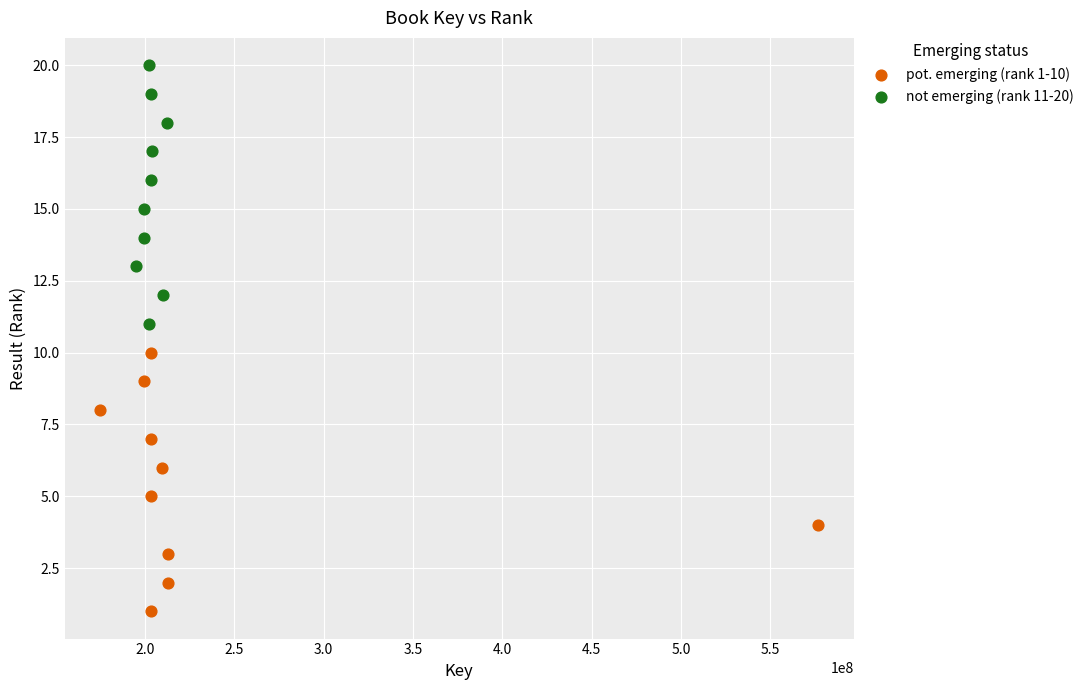

Which series contains the highest Y value?

not emerging (rank 11-20)